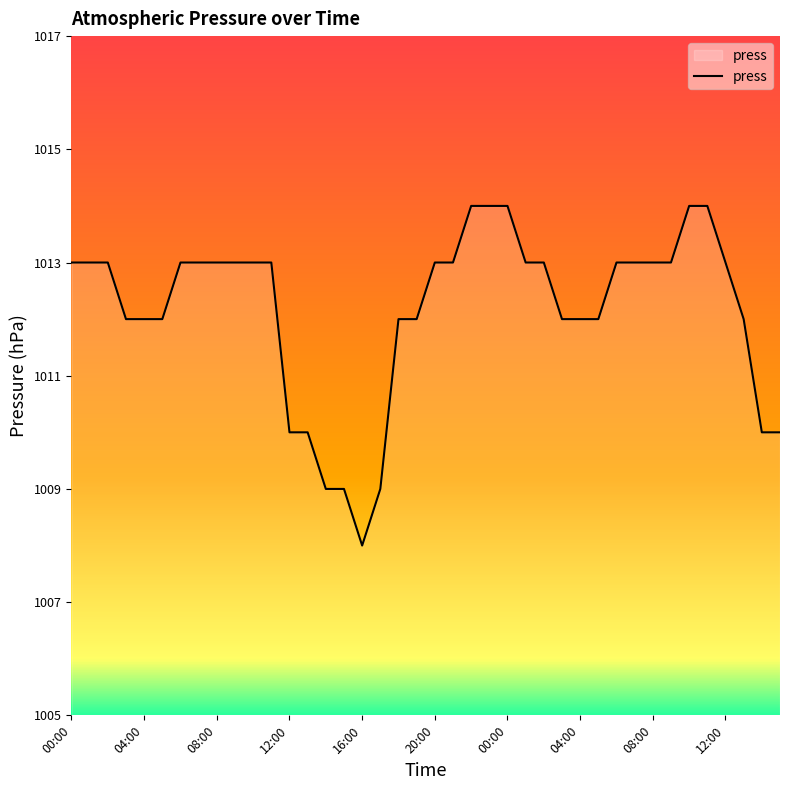

What is the difference between the maximum and minimum values?

6